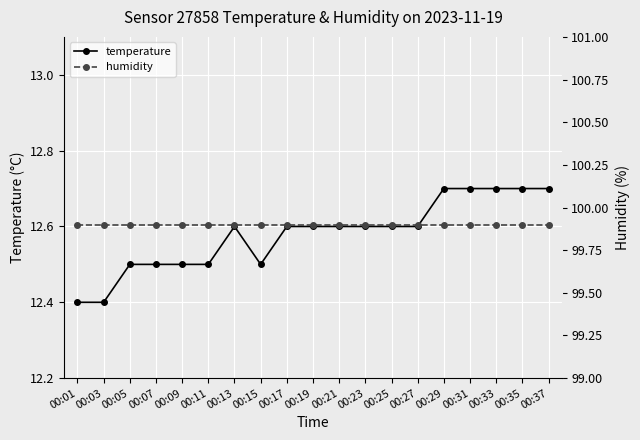

What is the average value of the temperature series?

12.6